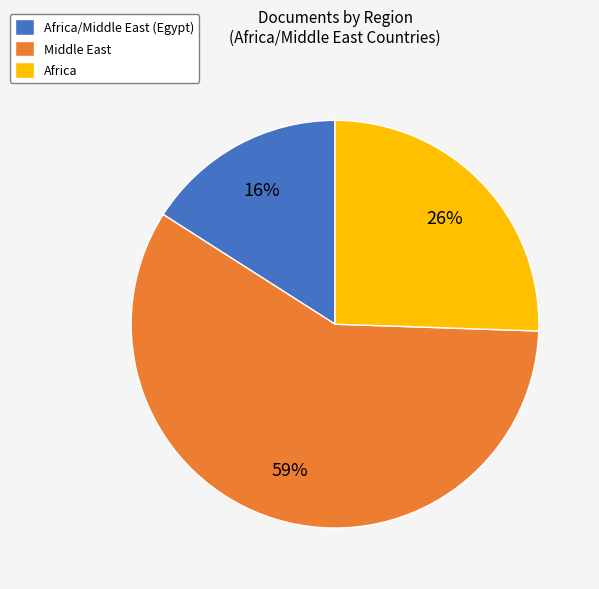

Combined, do Middle East and Africa/Middle East (Egypt) account for over 50%?

Yes